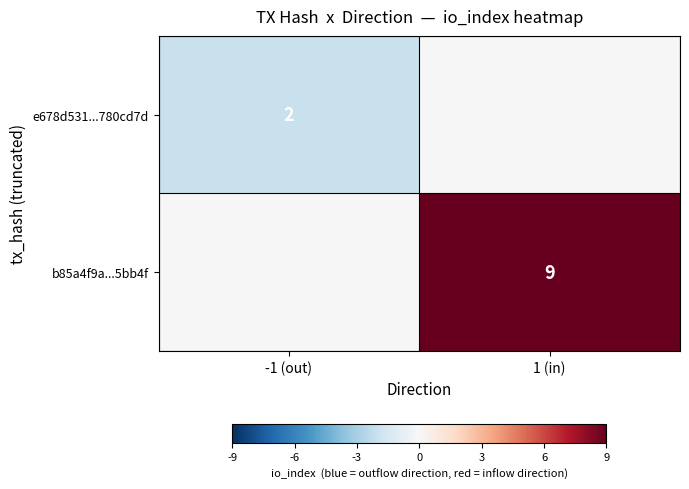

Is it true that b85a4f9a...5bb4f equals 16 at 1 (in)?

False